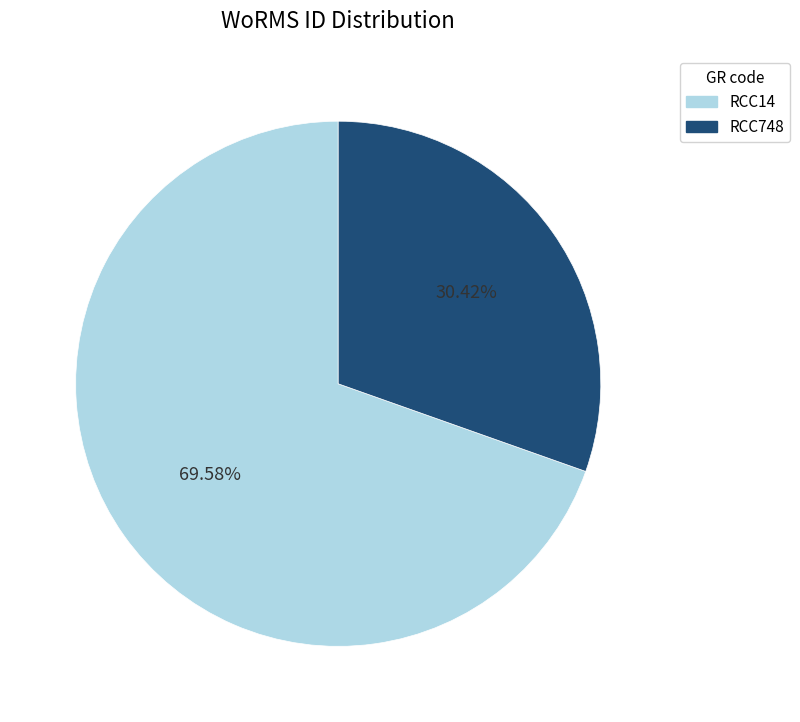

Which slice is the largest?

RCC14